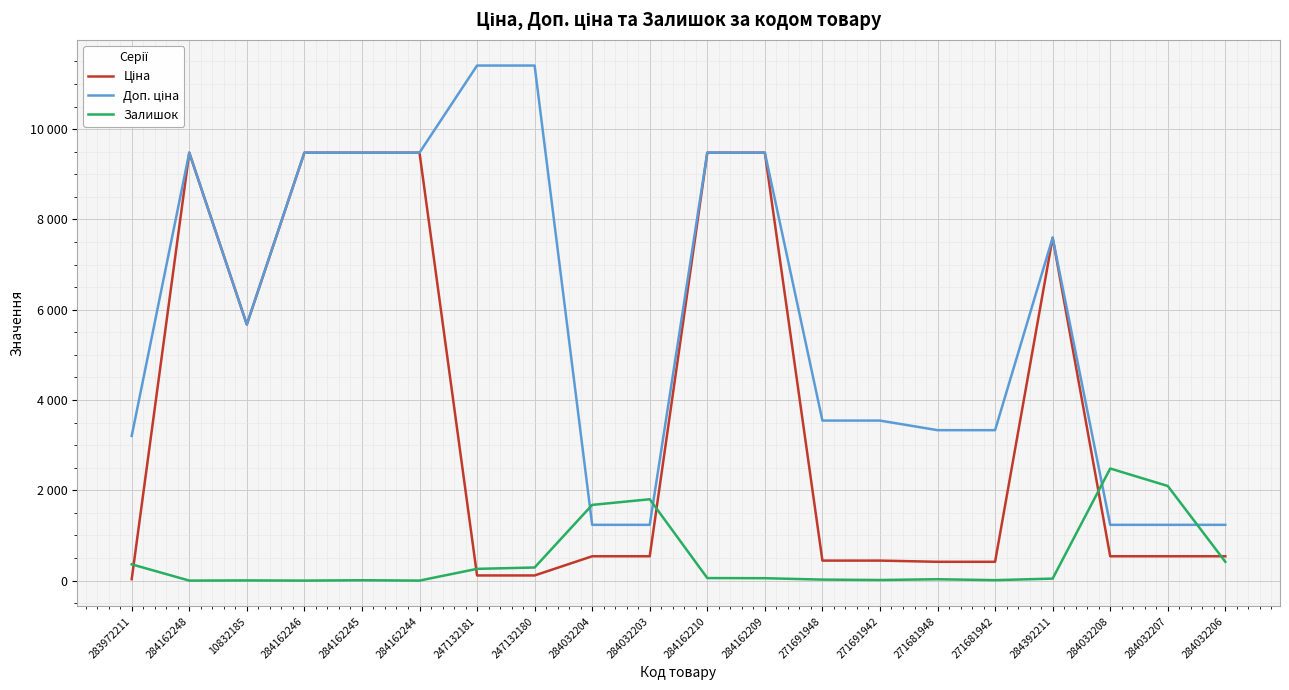

Which category has the highest value across all series?

247132181